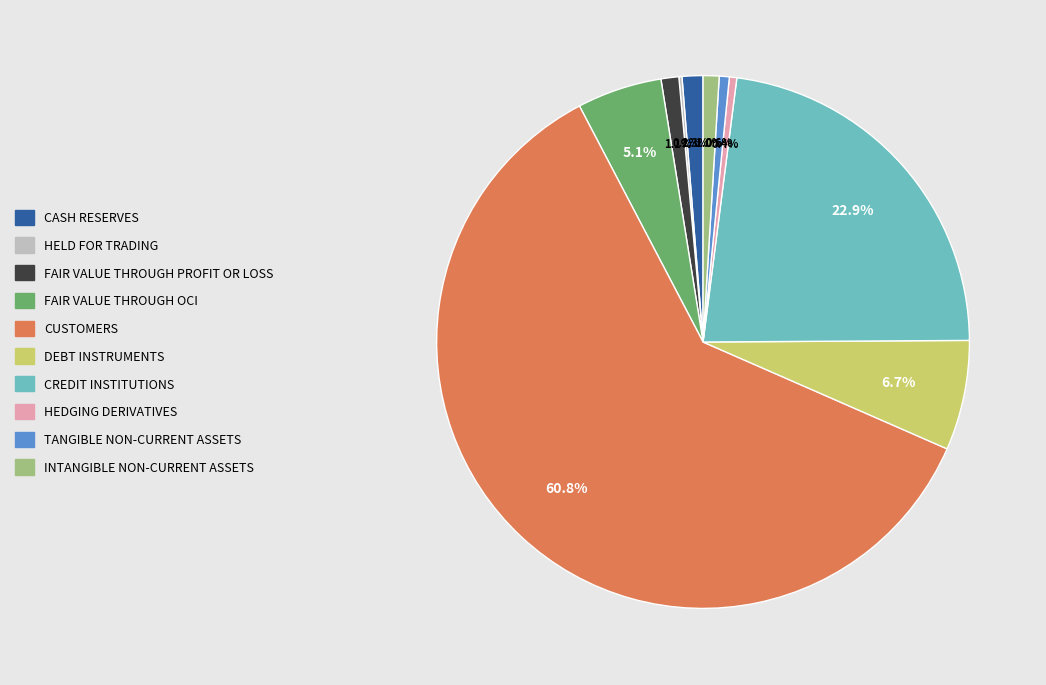

Does any single category account for the majority?

Yes